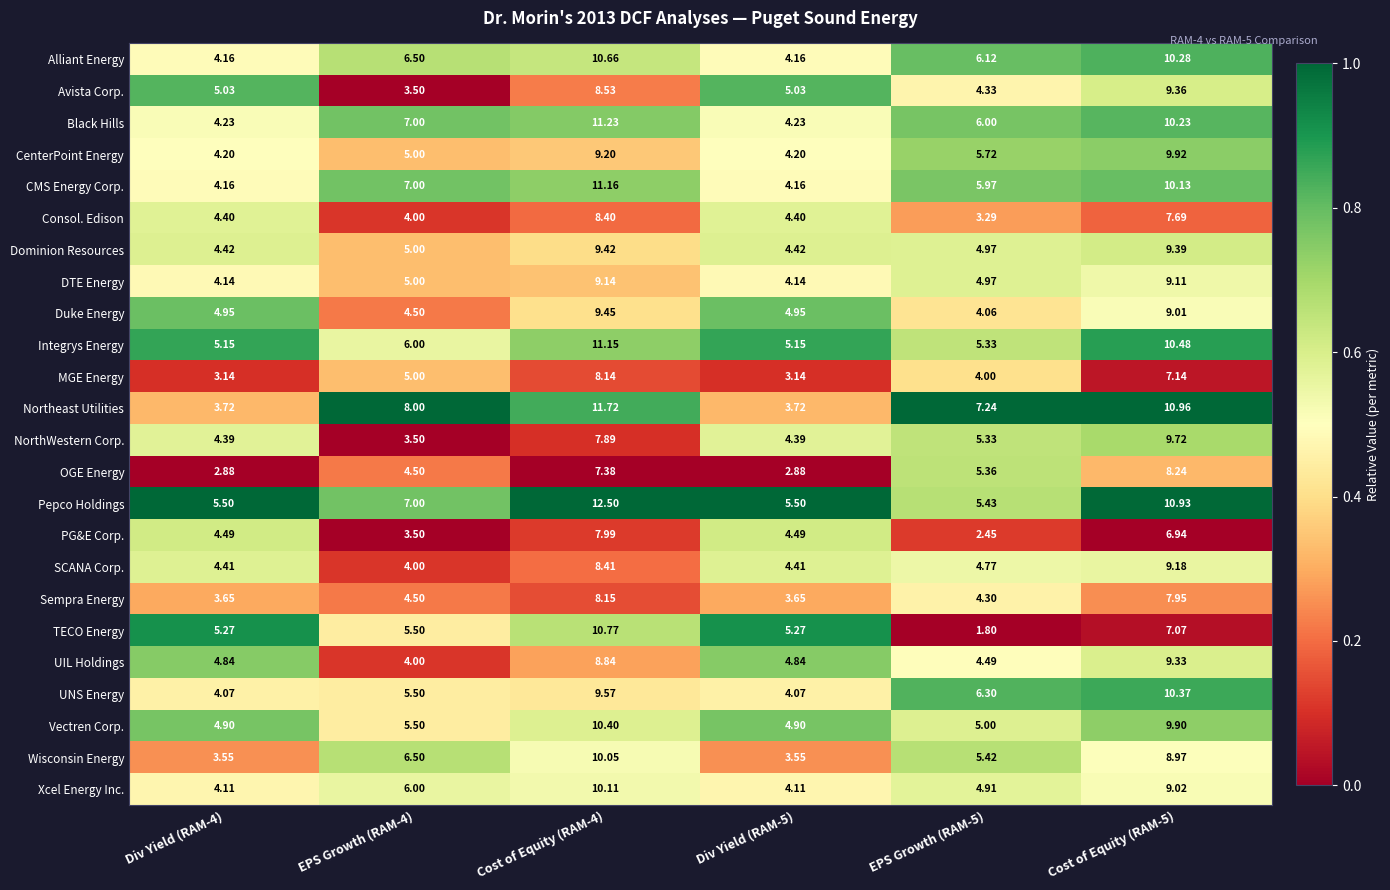

Between EPS Growth (RAM-5) and Cost of Equity (RAM-5), which series saw the biggest shift?

Pepco Holdings